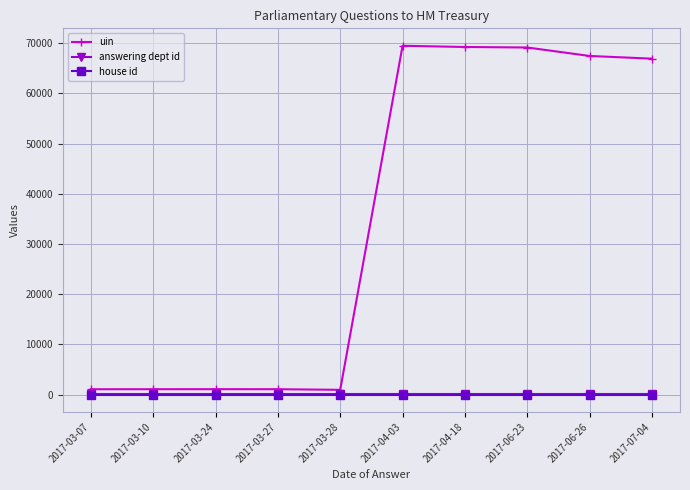

Which series has the widest spread of values?

uin